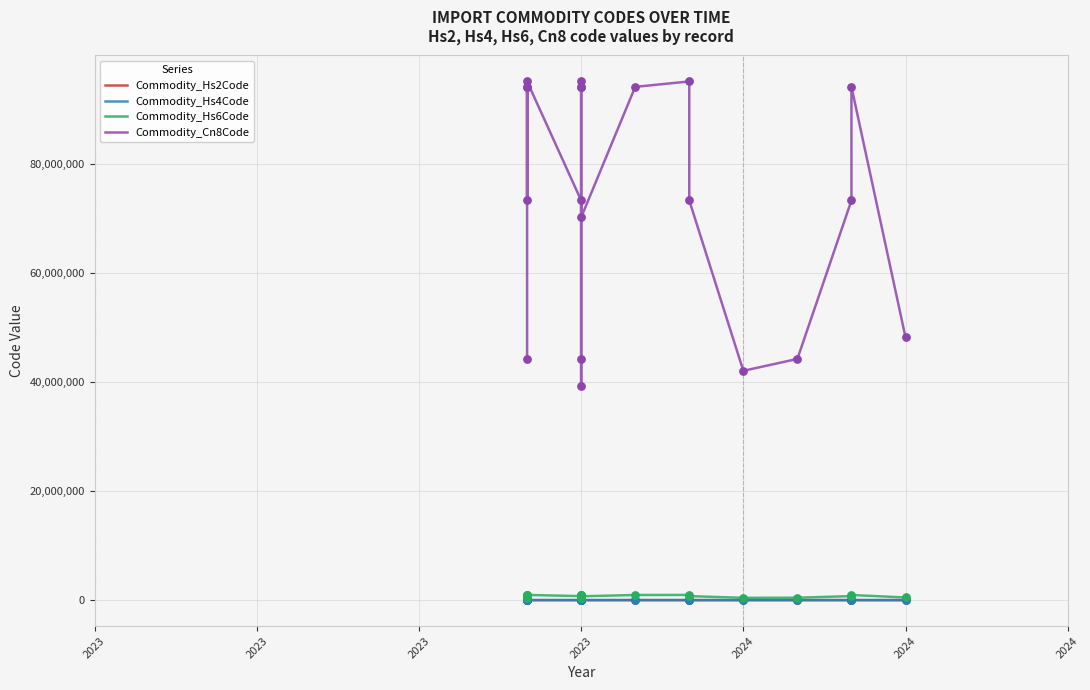

Which series reaches the maximum Y coordinate?

Commodity_Cn8Code